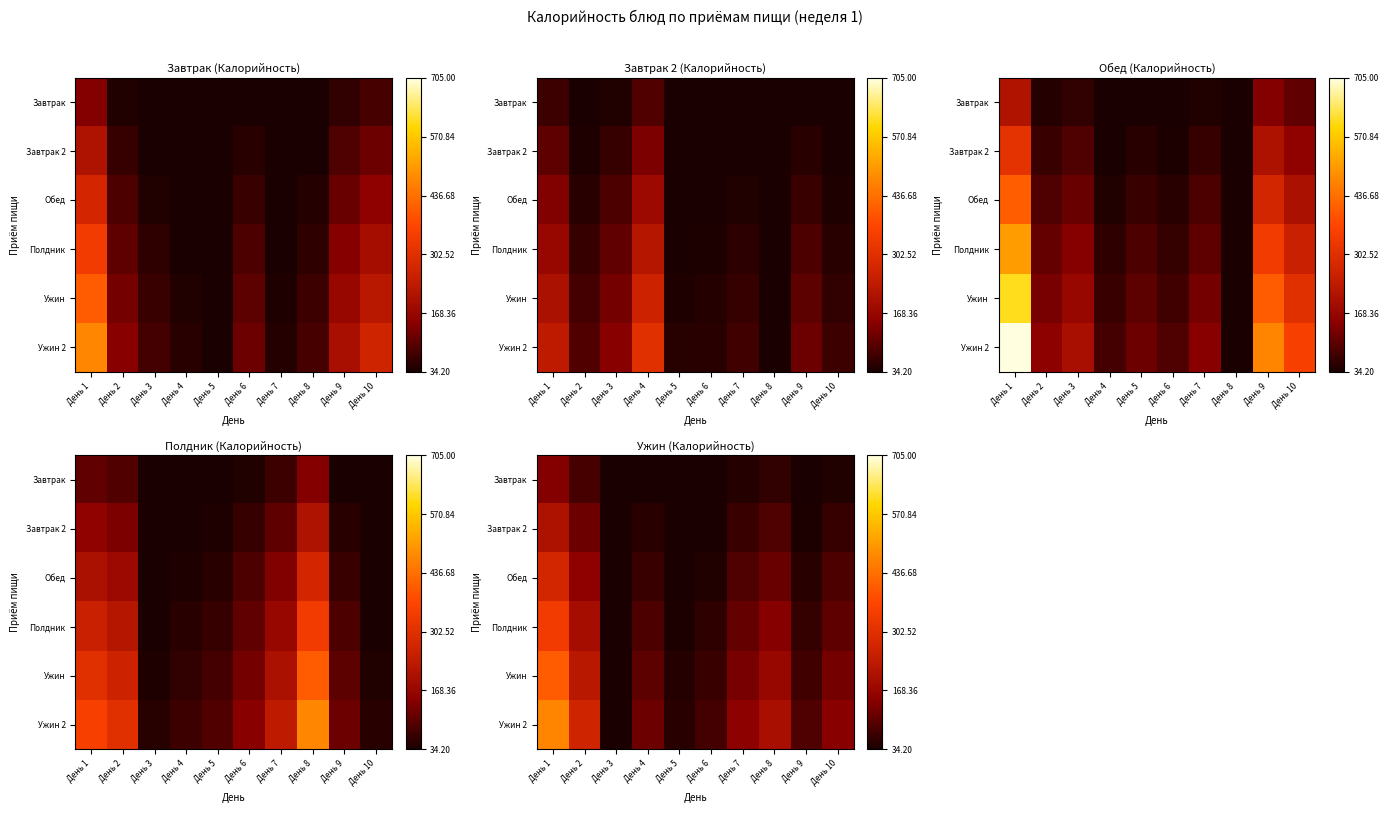

The Ужин series shows 262.8 at День 1. True or false?

False